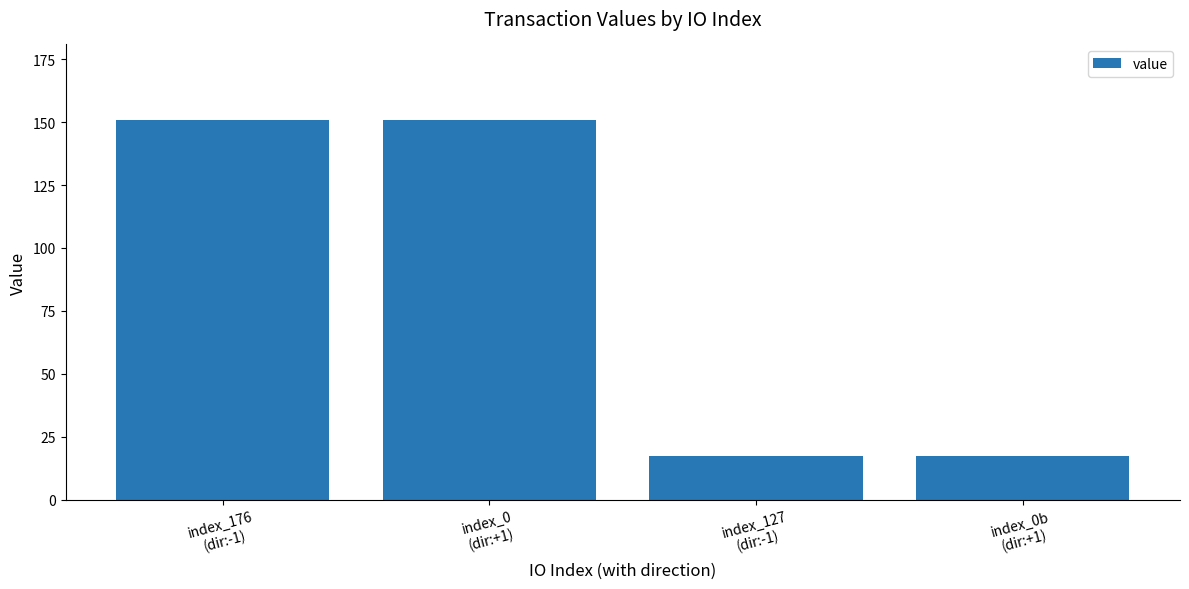

What is the minimum value shown in the chart?

17.6